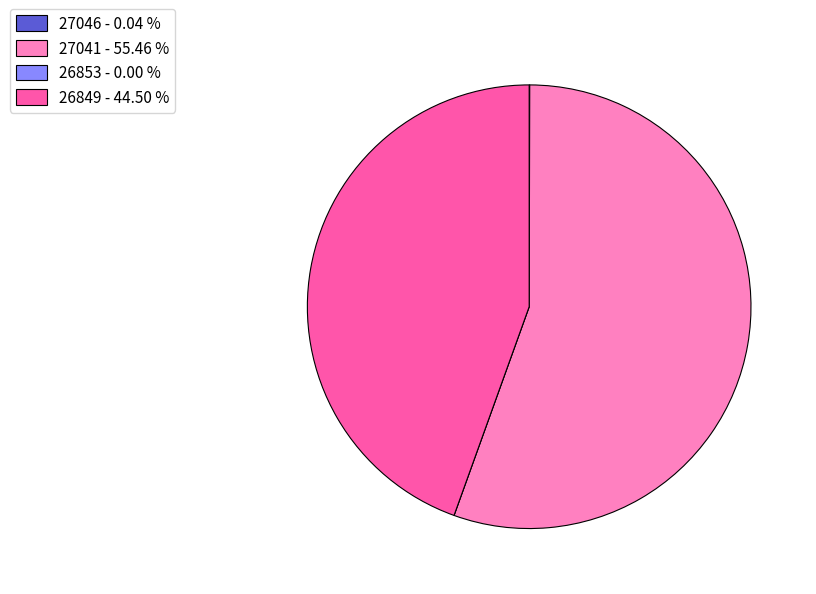

Is 27041 - 55.46 % the majority of the pie?

Yes